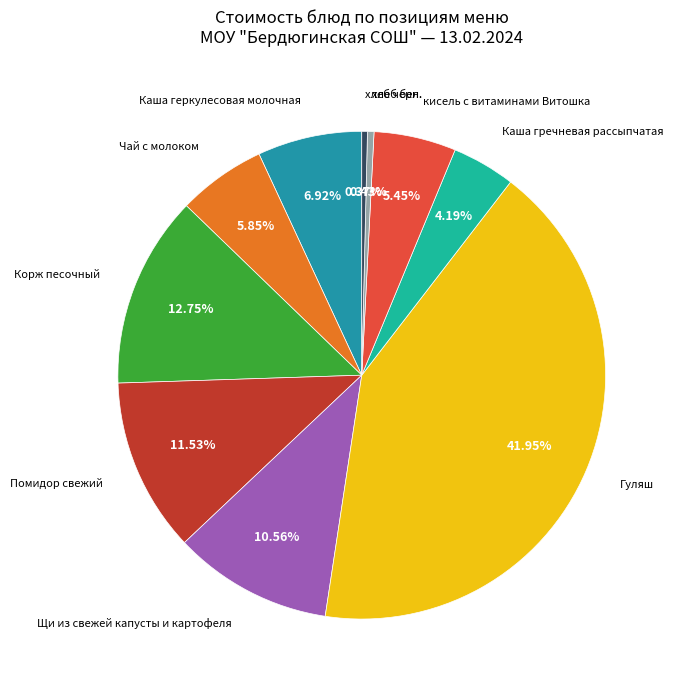

How many slices are in this pie chart?

10